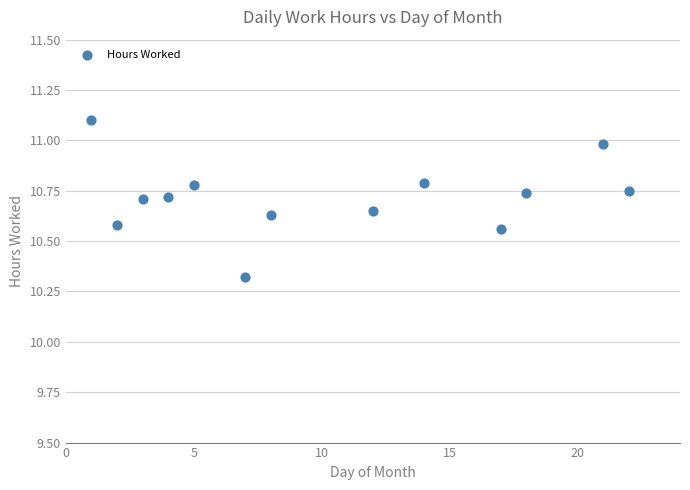

What is the range of X values (max minus min)?

21.0